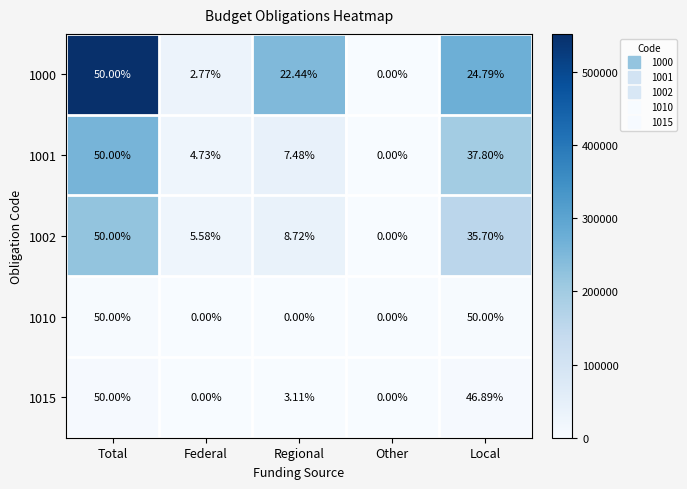

Which category has the highest value in the 1001 series?

Total